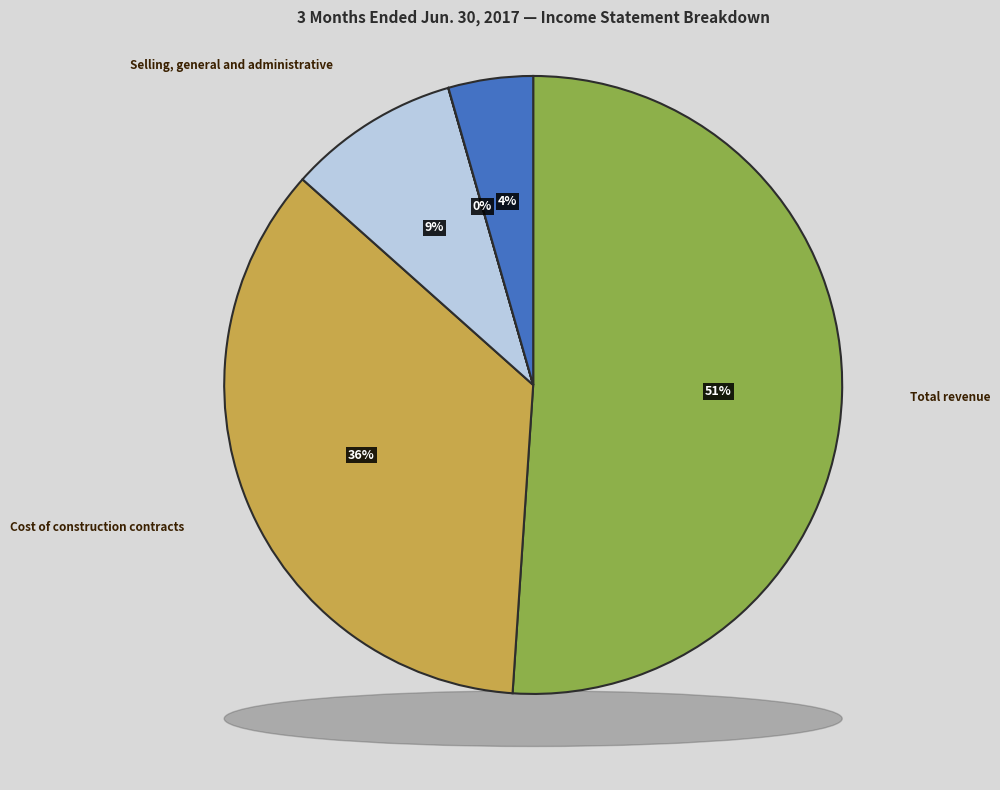

To the nearest percent, what percentage of the pie is Net income (loss)?

4%